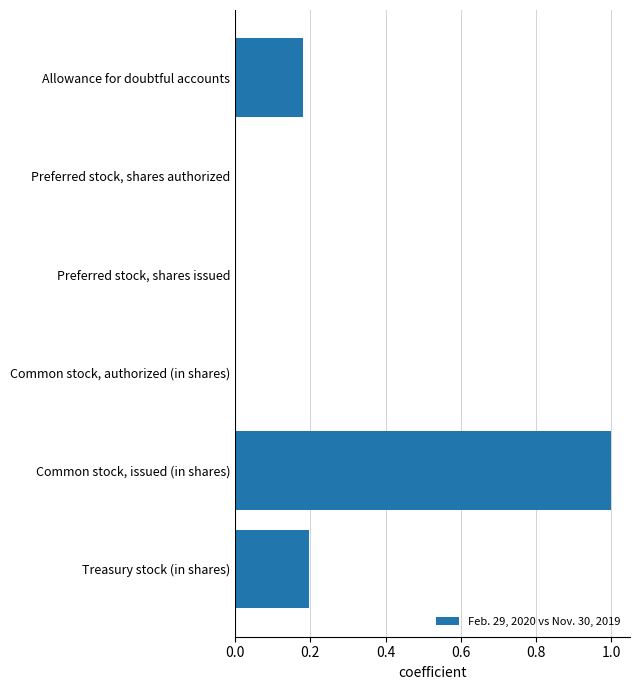

Are the bars horizontal?

Yes